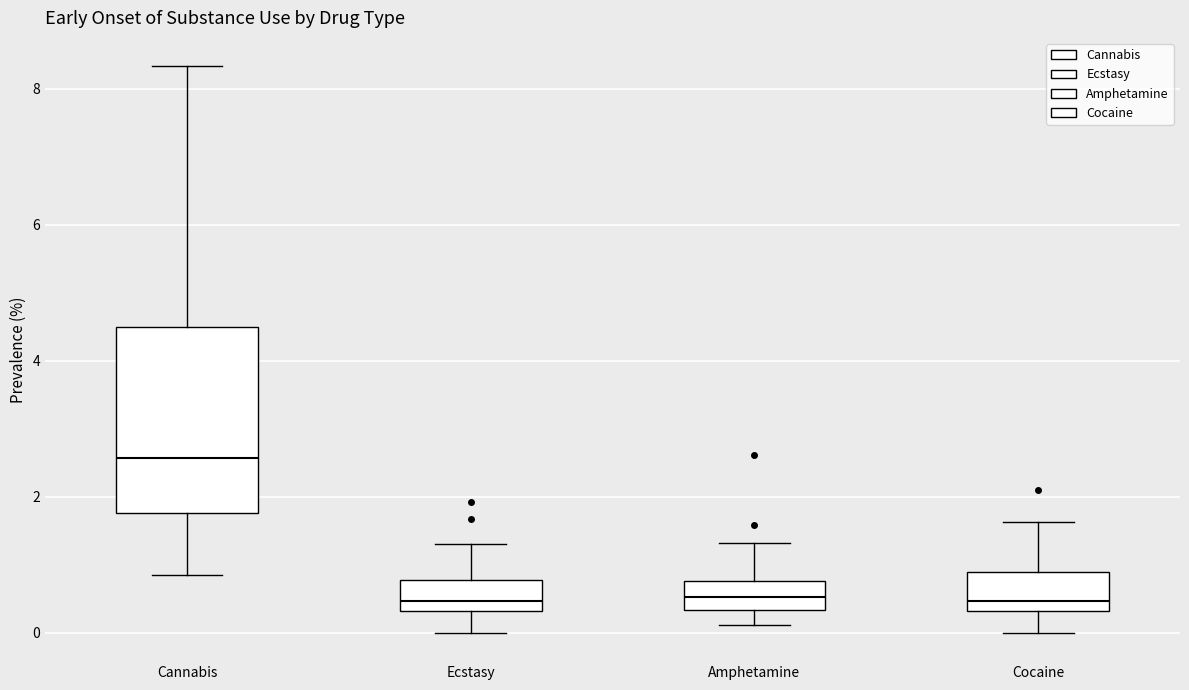

Reading left to right, read every box against the y-axis: the position of its median line, the range the box covers, and the ends of its whiskers. The values are not printed on the chart, so give them approximately, as read against the axis.

Cannabis: median 2.6, box 1.8 to 4.4, whiskers 0.8 to 8.4
Ecstasy: median 0.4 (just above the box's lower edge), box 0.4 to 0.8, whiskers 0.0 to 1.4
Amphetamine: median 0.6, box 0.4 to 0.8, whiskers 0.2 to 1.4
Cocaine: median 0.4 (just above the box's lower edge), box 0.4 to 0.8, whiskers 0.0 to 1.6